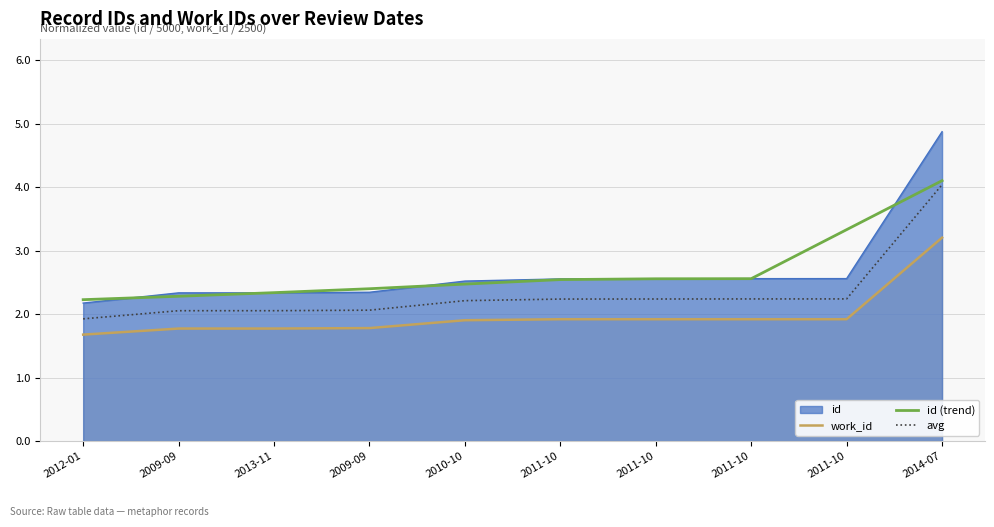

At which category is the sum across all series the highest?

2014-07